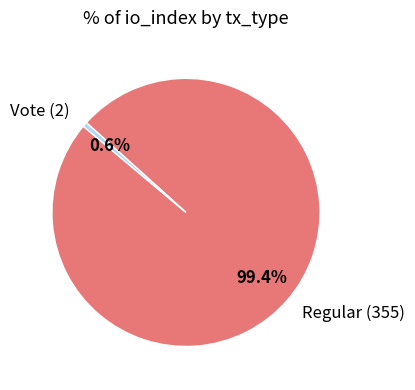

To the nearest percent, what is the average slice percentage?

50%